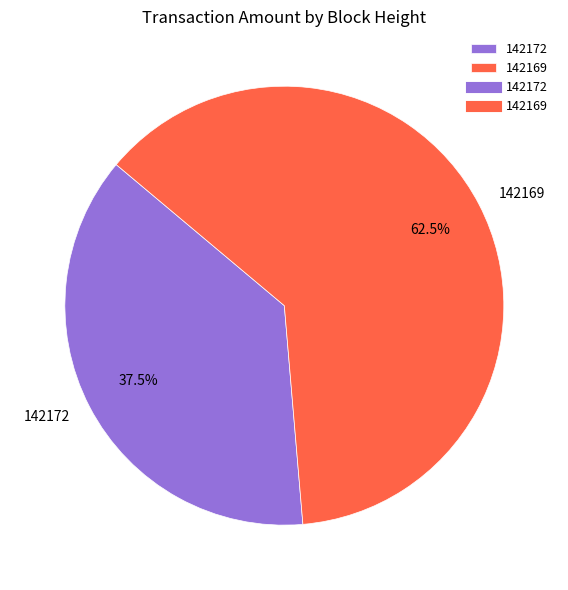

Count the number of slices in the pie.

2